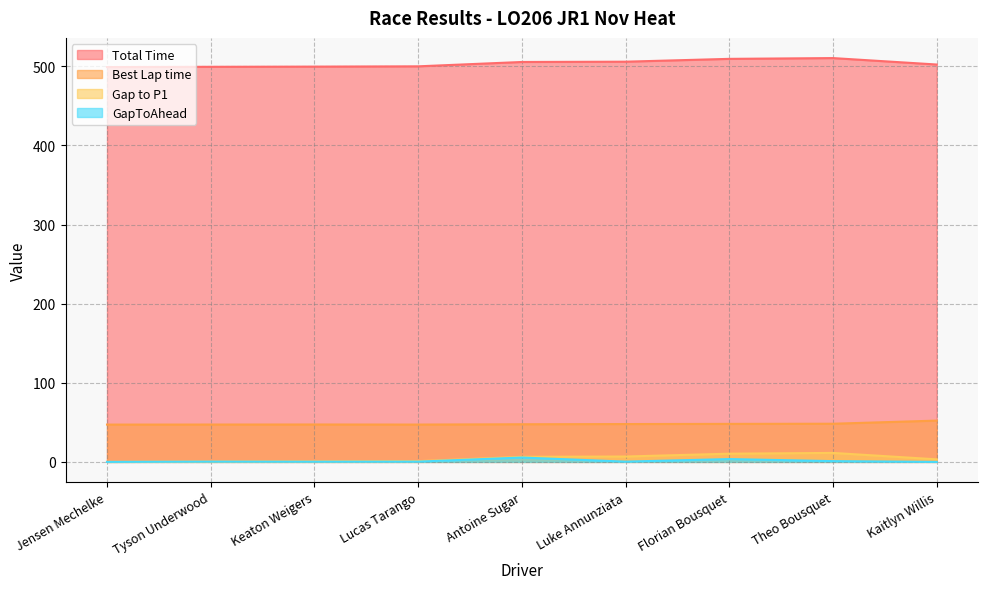

At which category does the chart reach its peak across all series?

Theo Bousquet